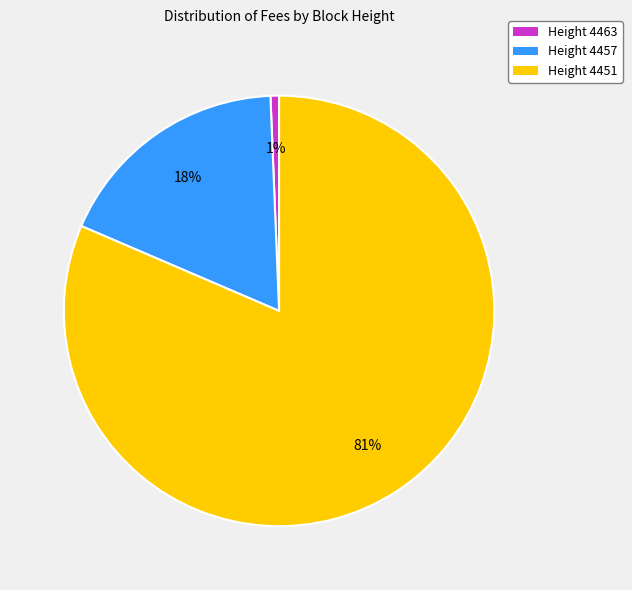

To the nearest percent, what is the difference between the Height 4457 and Height 4463 slice percentages?

17%